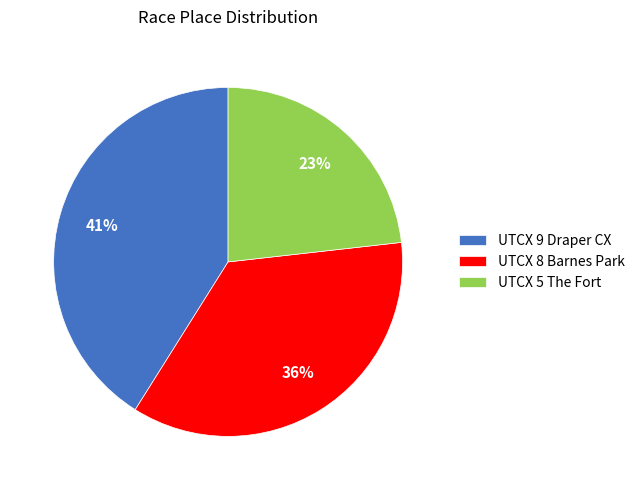

Between UTCX 5 The Fort and UTCX 8 Barnes Park, which is larger?

UTCX 8 Barnes Park